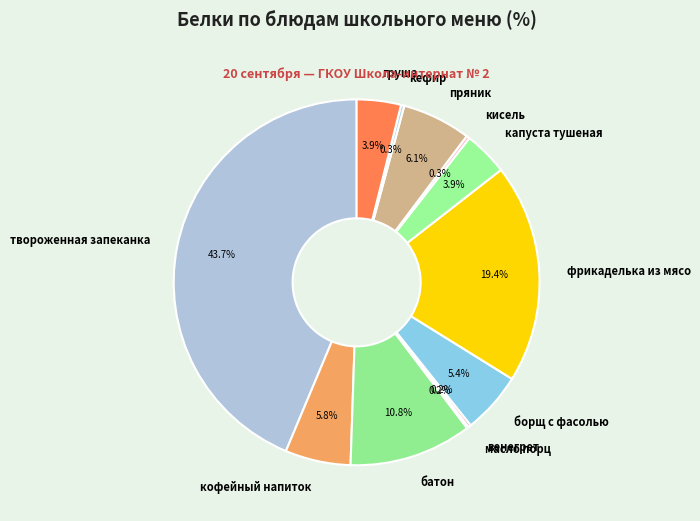

Is there a majority slice in this chart?

No